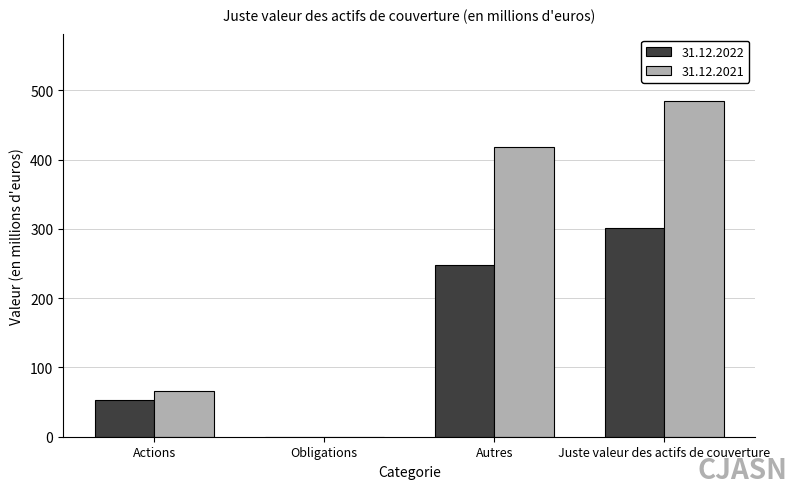

Reading left to right, extract all data points from this chart.

31.12.2022: Actions=53	Obligations=0	Autres=248	Juste valeur des actifs de couverture=301
31.12.2021: Actions=66	Obligations=0	Autres=418	Juste valeur des actifs de couverture=484